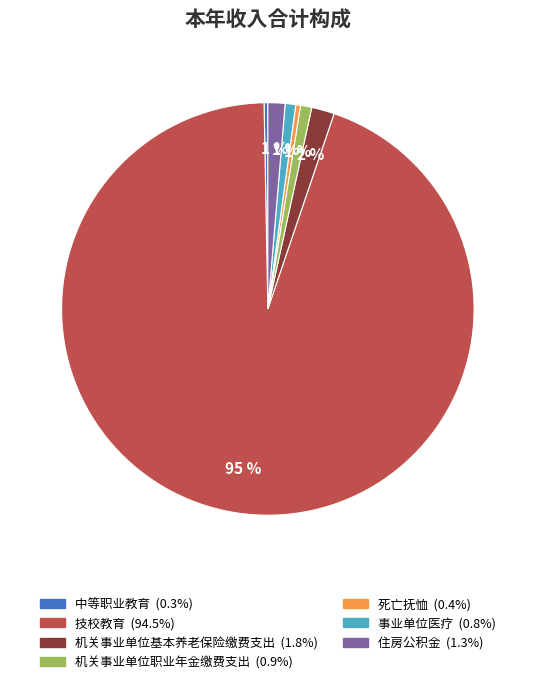

How many segments does this pie chart have?

7